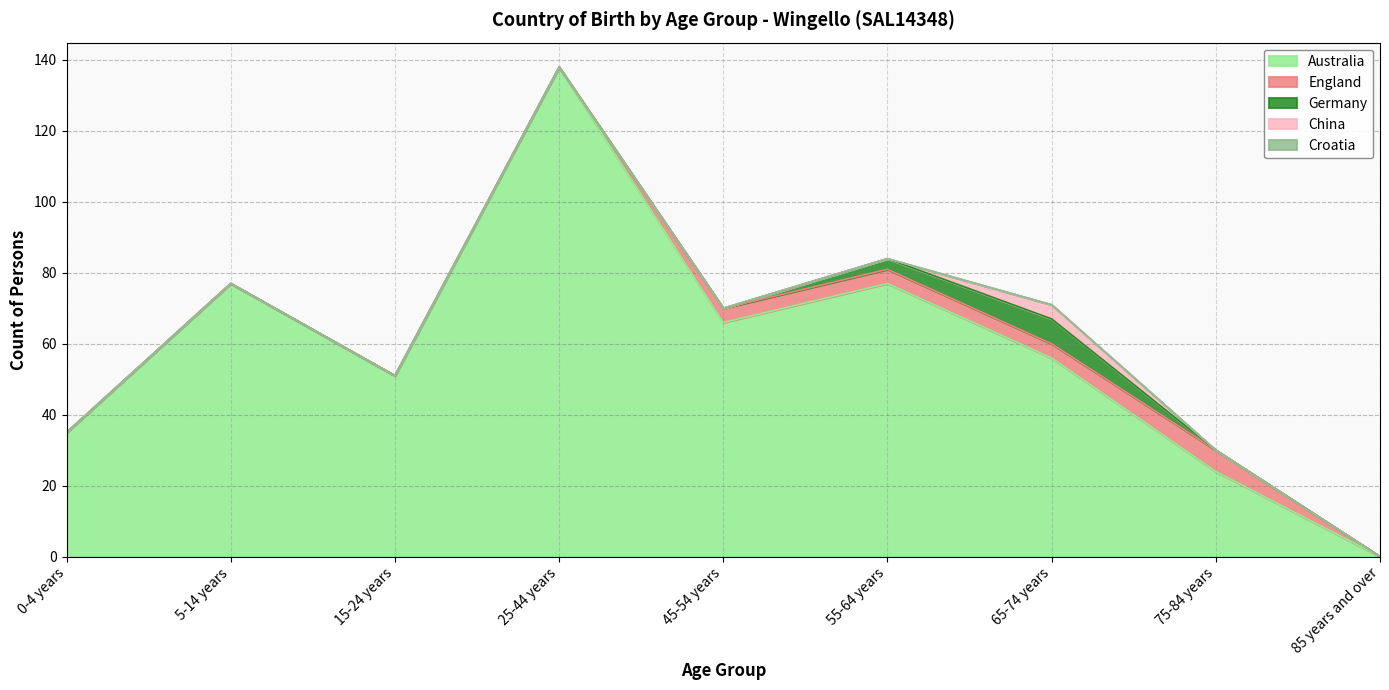

True or false: Australia and England intersect in this chart.

False